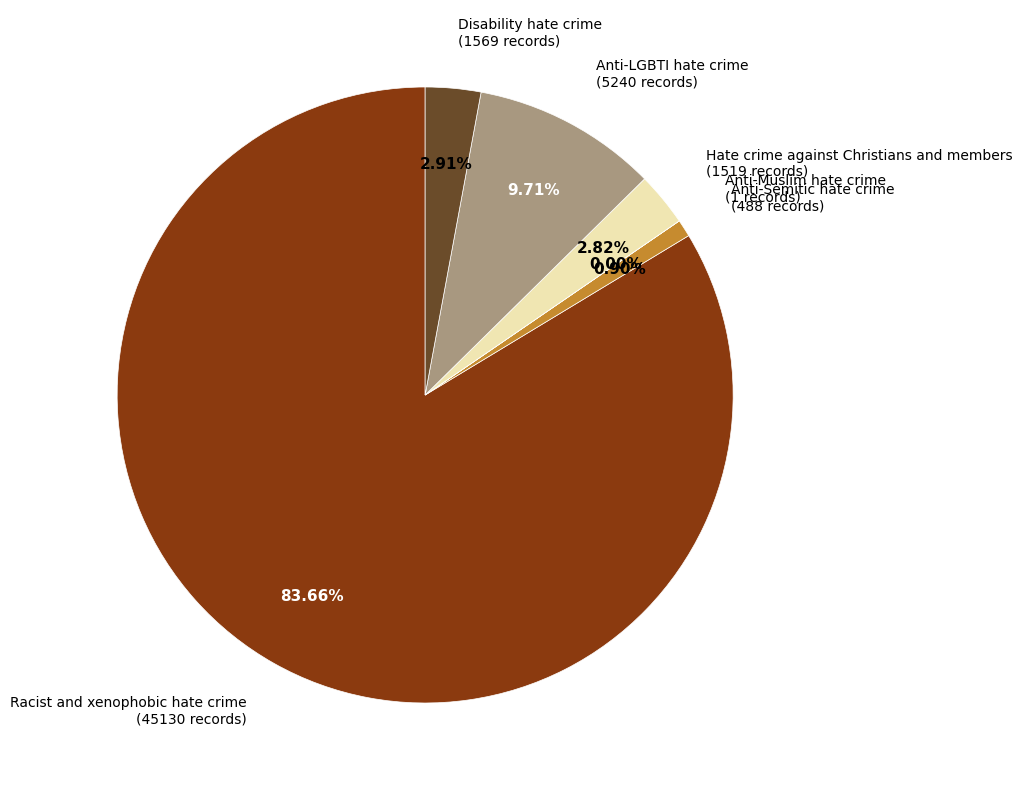

Does Racist and xenophobic hate crime (45130 records) account for over 50% of the chart?

Yes